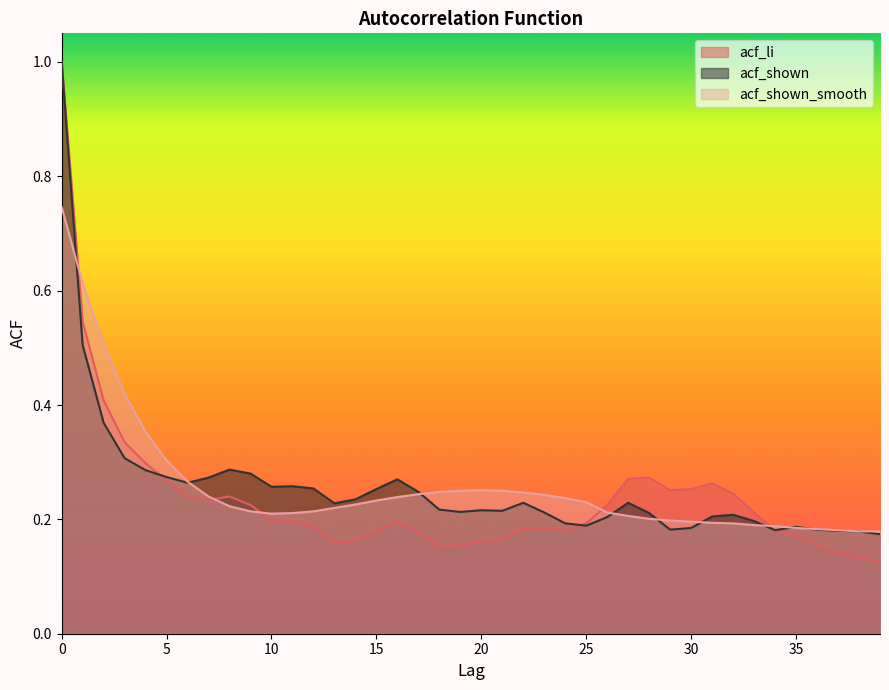

Which series changed the most between 7 and 9?

acf_shown_smooth